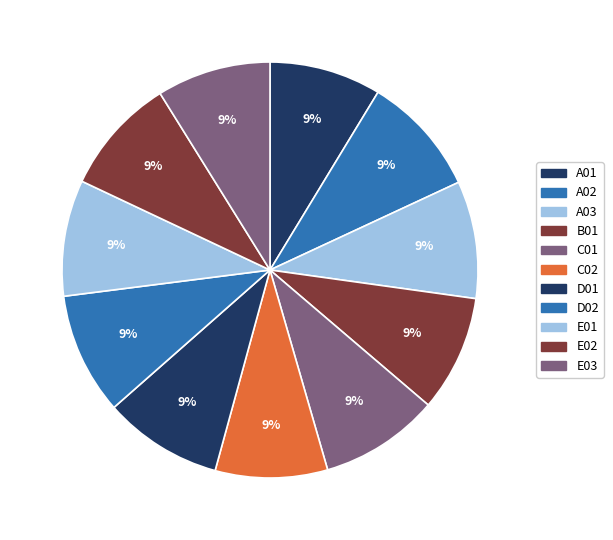

Is it true that A01 is 1% of the pie?

False